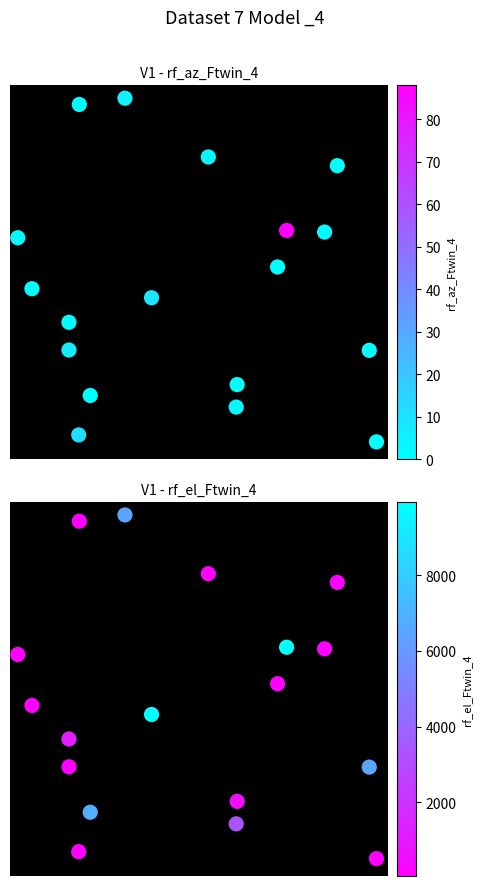

How many categories are shown in the chart?

18